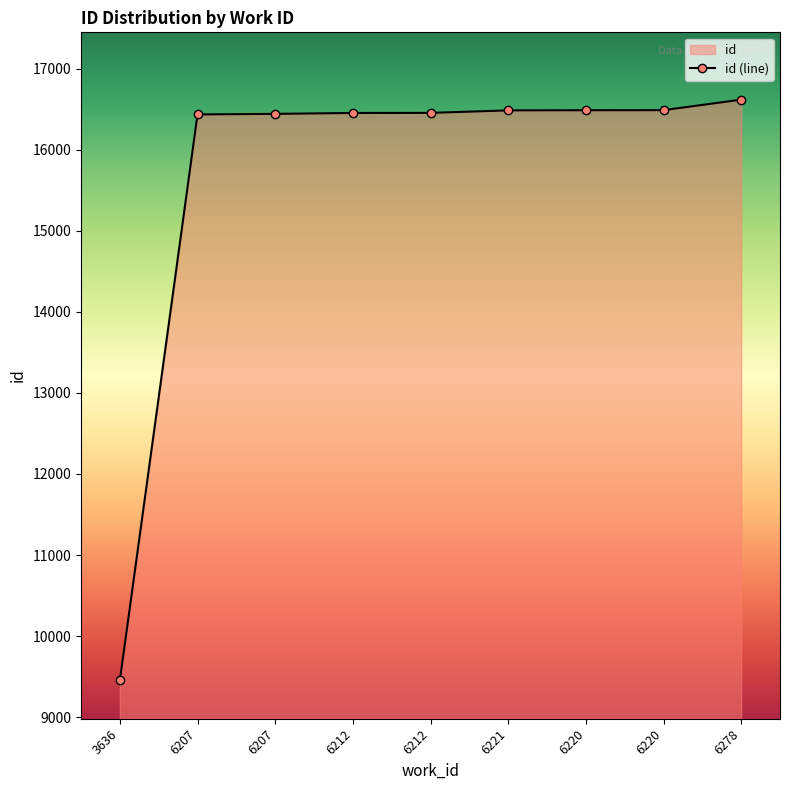

At which label does the data first exceed 16455?

6221